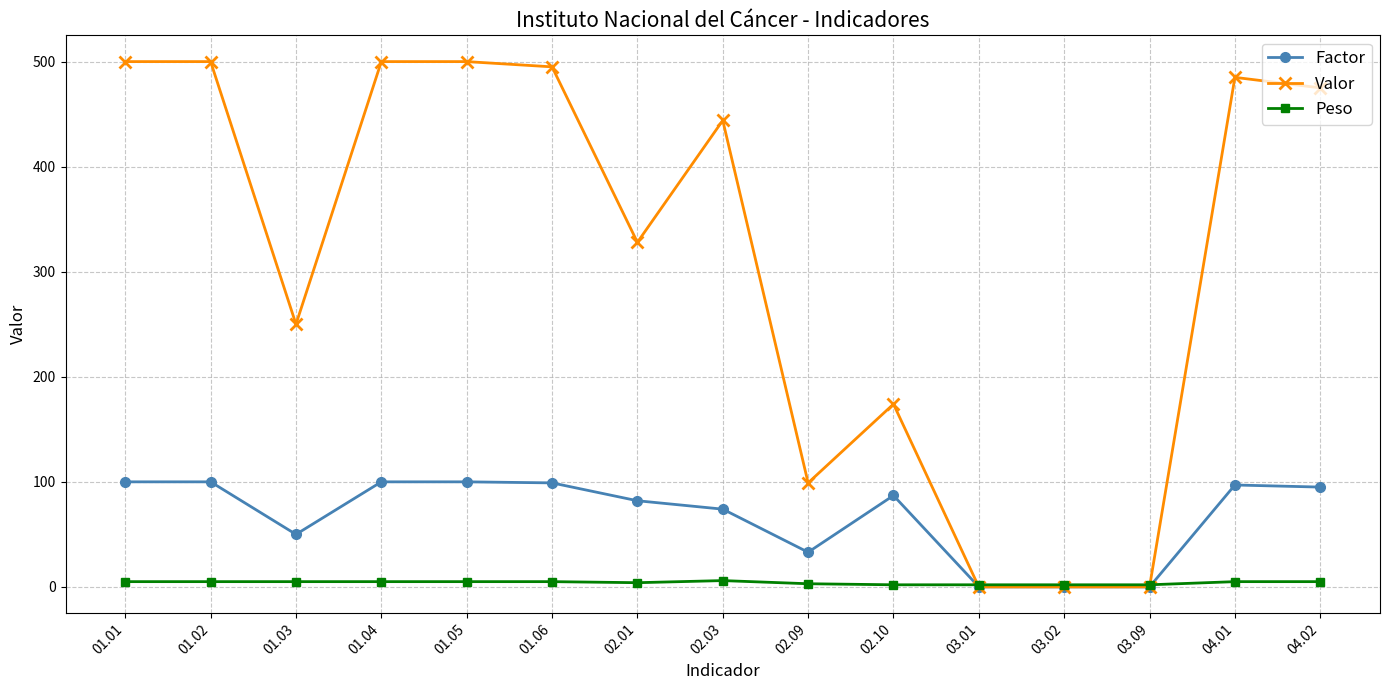

At which category does Valor reach its first local valley?

01.03